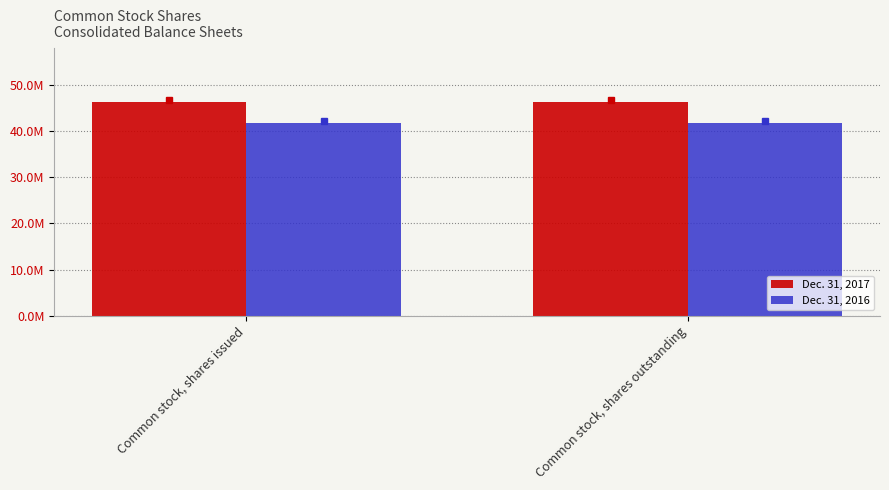

Does the chart contain stacked bars?

No